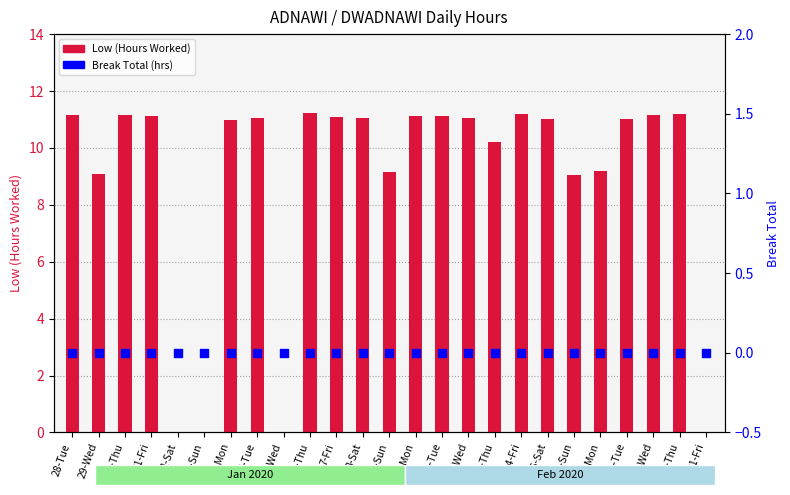

Is the value of Low (Hours Worked) at 20-Thu greater than the value of Break Total (hrs) at 13-Thu?

Yes